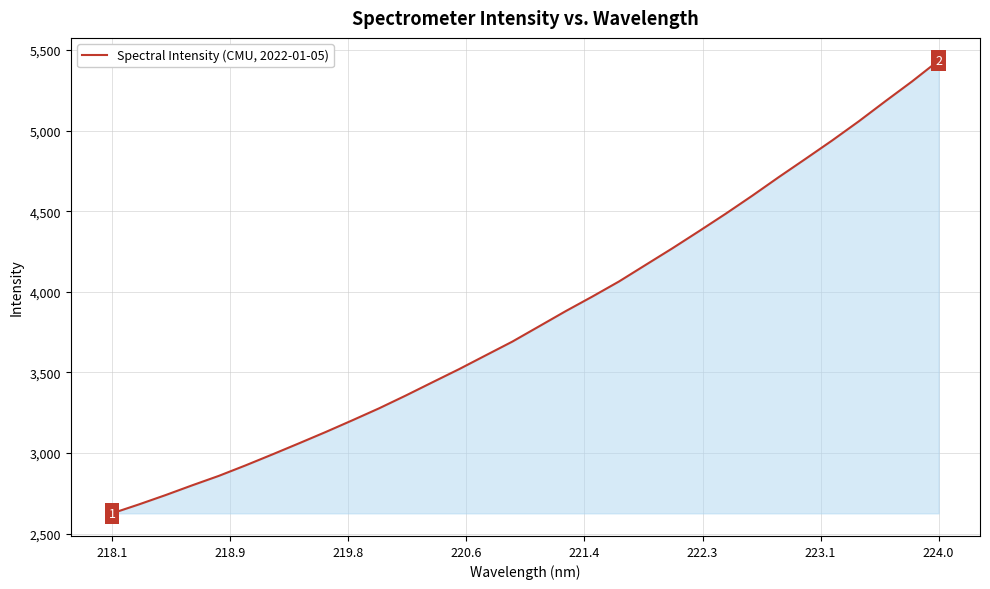

How many lines are shown in the chart?

1